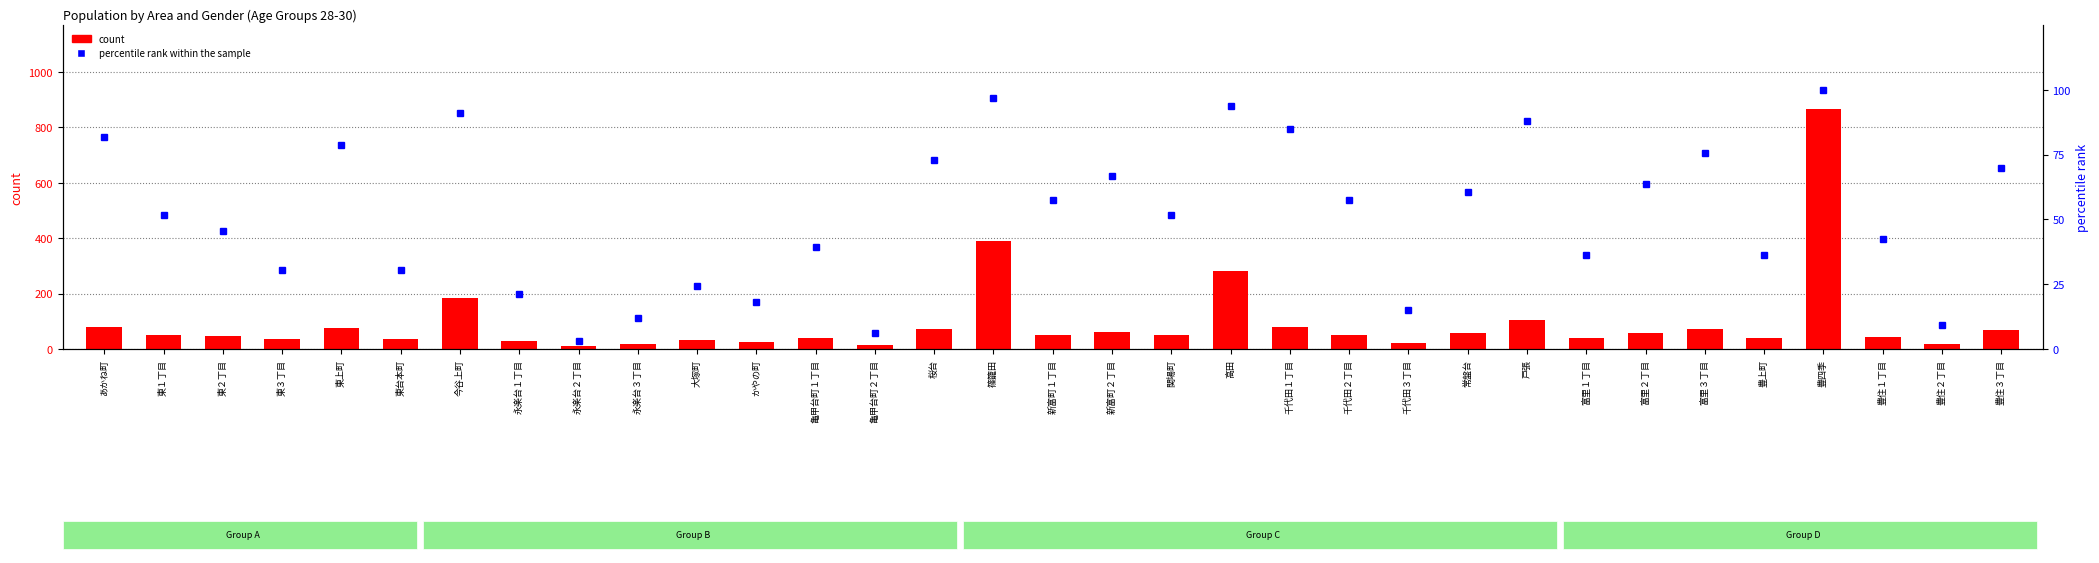

List the series in order of their overall mean, highest first.

count, percentile rank within the sample